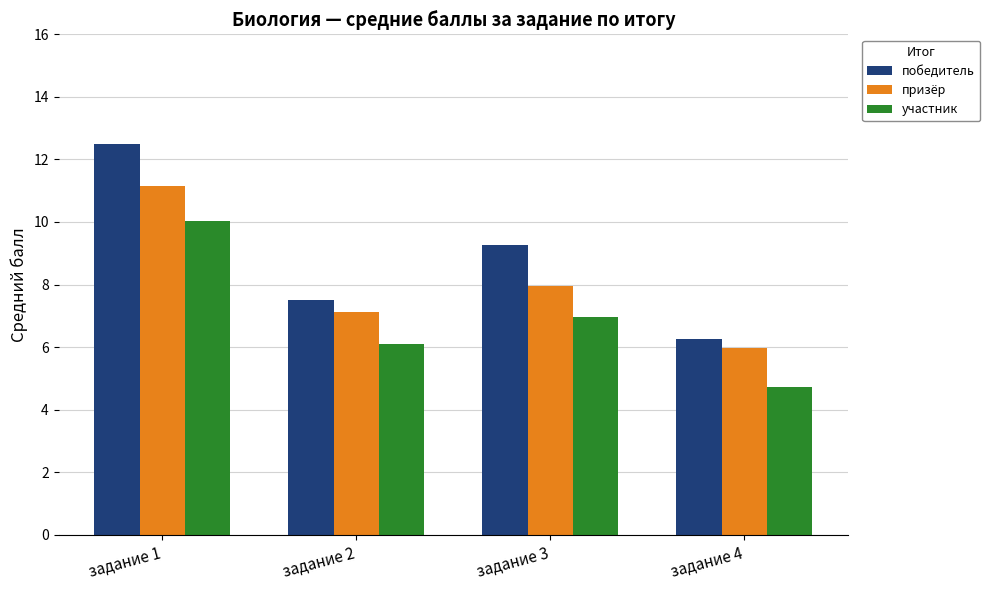

Rank the categories by участник value from lowest to highest.

задание 4, задание 2, задание 3, задание 1